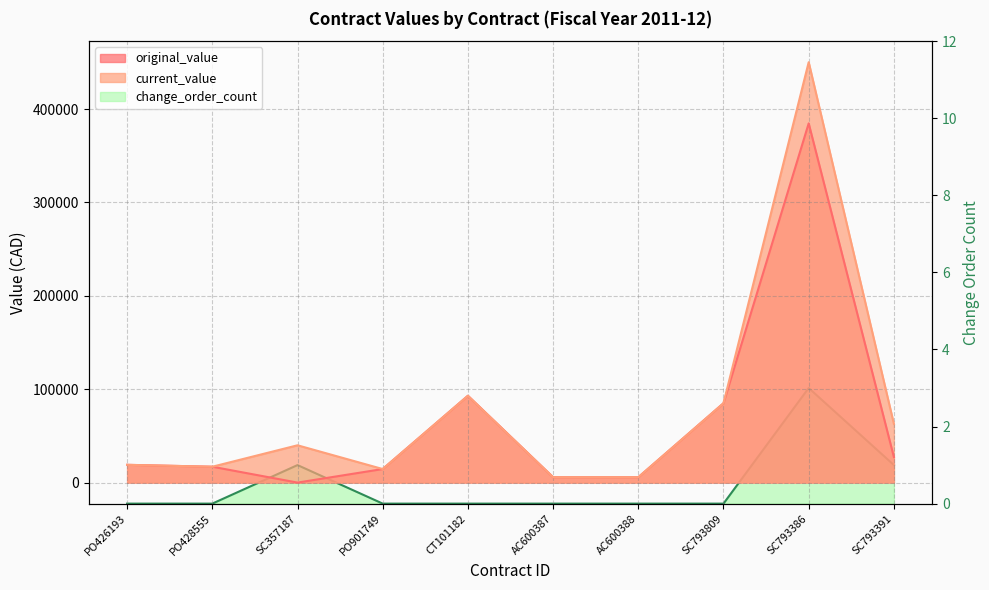

What is the total value across all series at SC793809?

170000.0